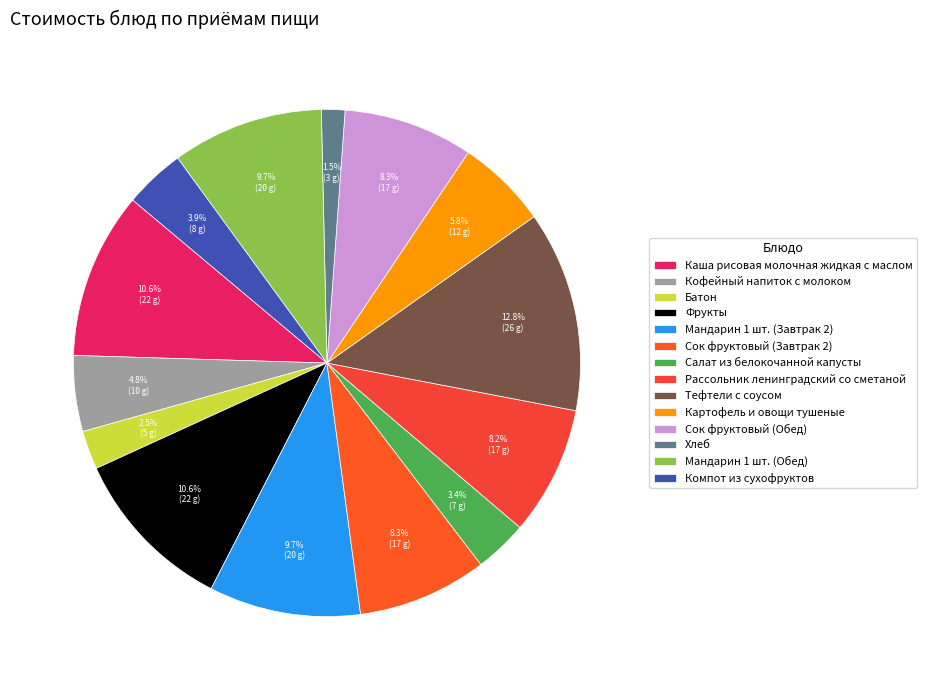

How many slices are in this pie chart?

14